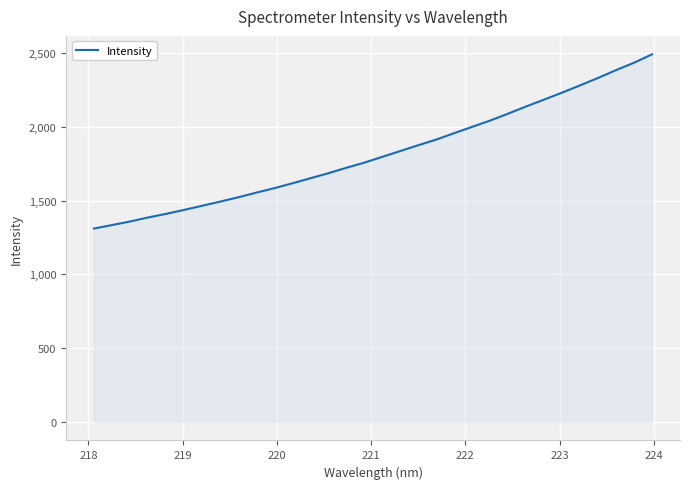

What is the average value?

1820.2